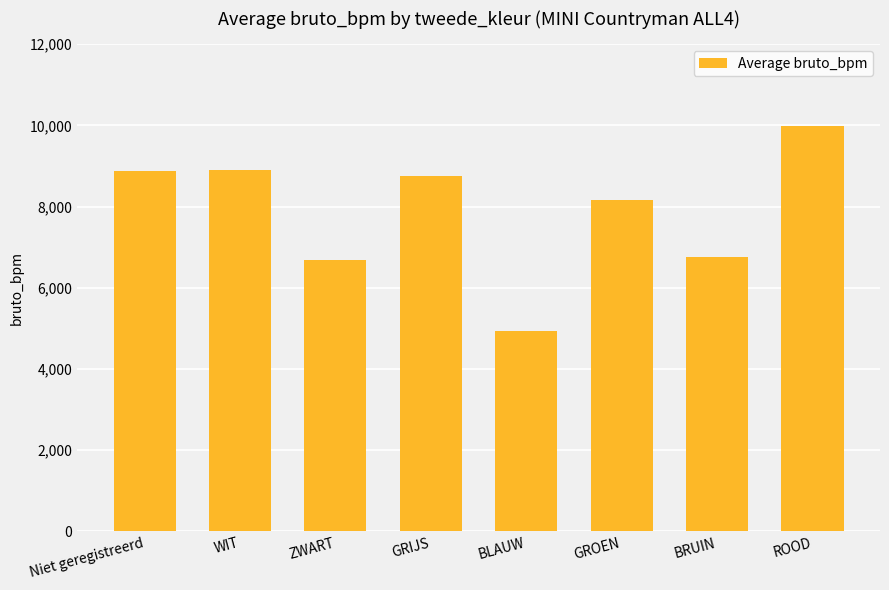

How many bars are there in total?

8